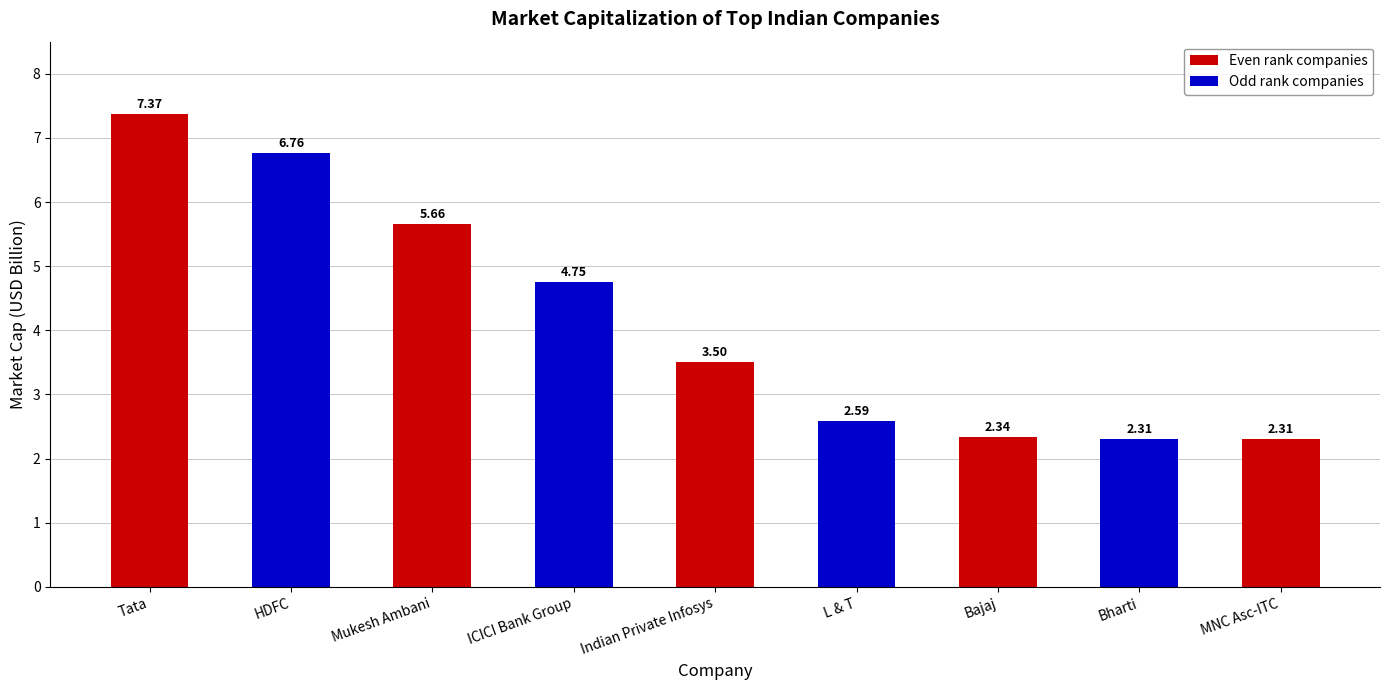

Which category has the highest value across all series?

Tata